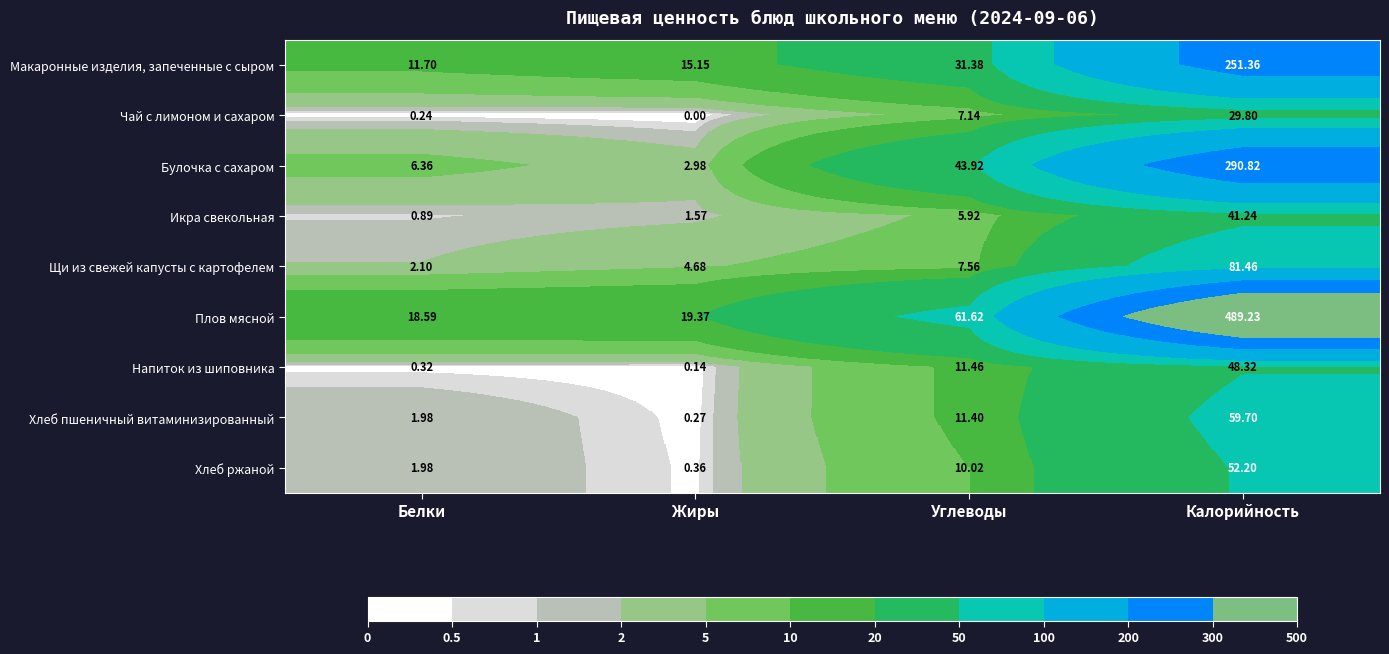

Which series changed the most between Жиры and Углеводы?

Плов мясной